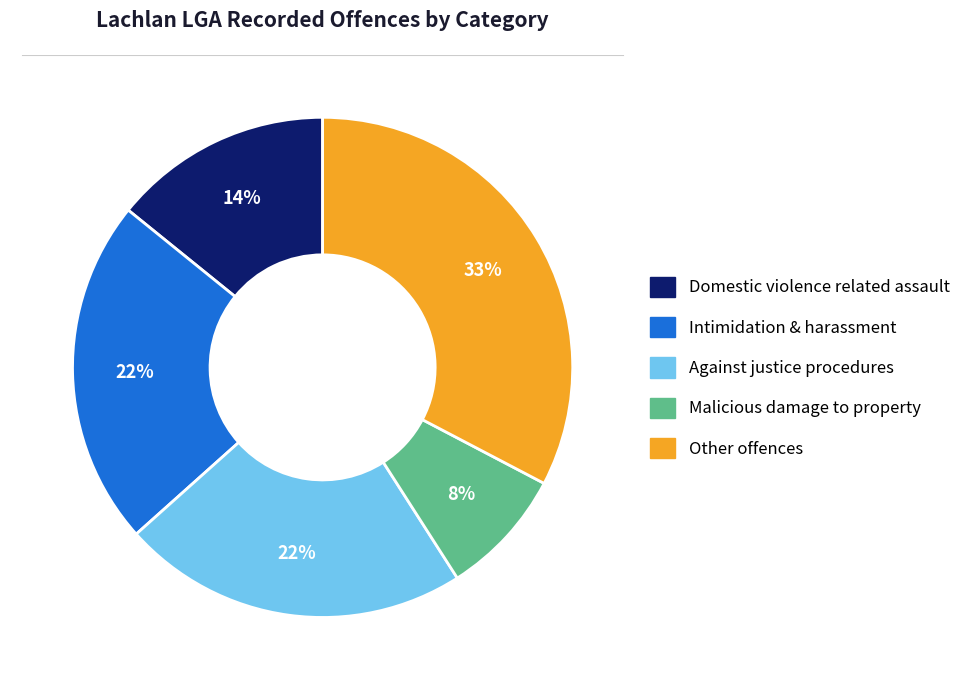

Is there a majority slice in this chart?

No